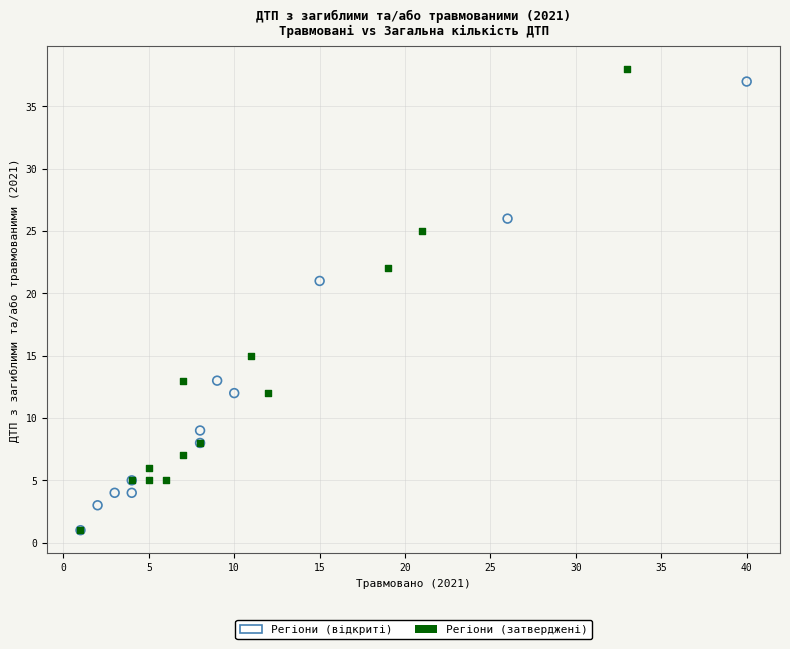

What are all the series names shown in the legend?

Регіони (відкриті), Регіони (затверджені)